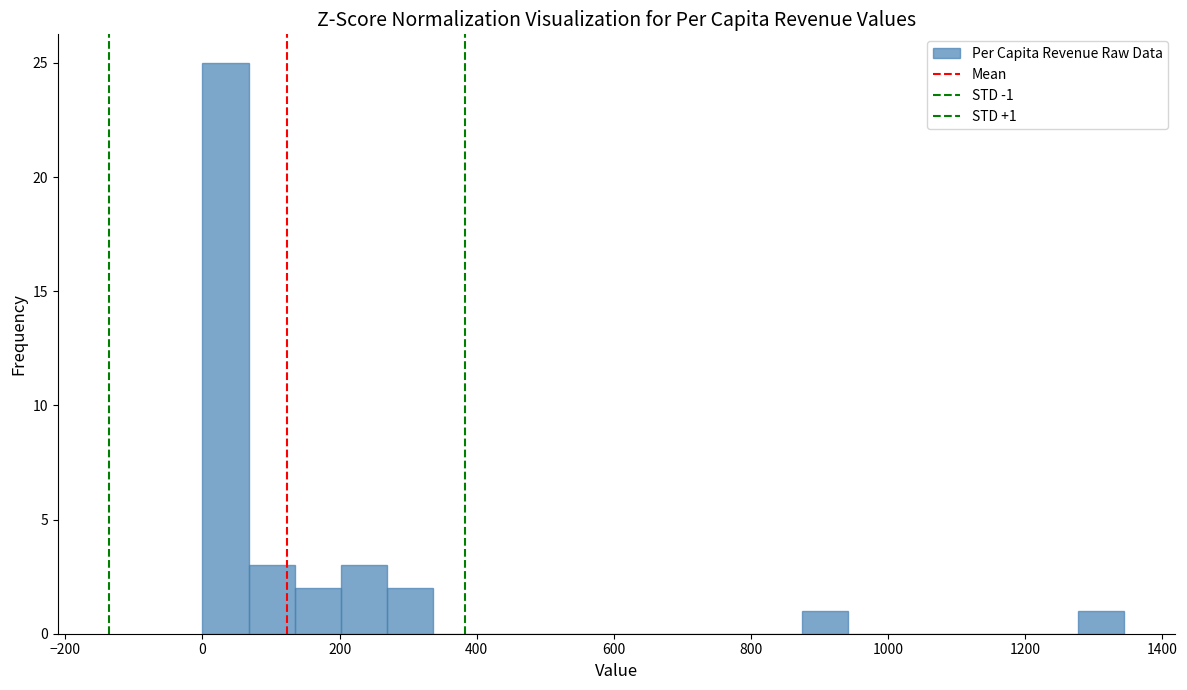

Around what value on the x-axis is the tallest bar? Give the approximate position of its centre, as read against the axis.

40